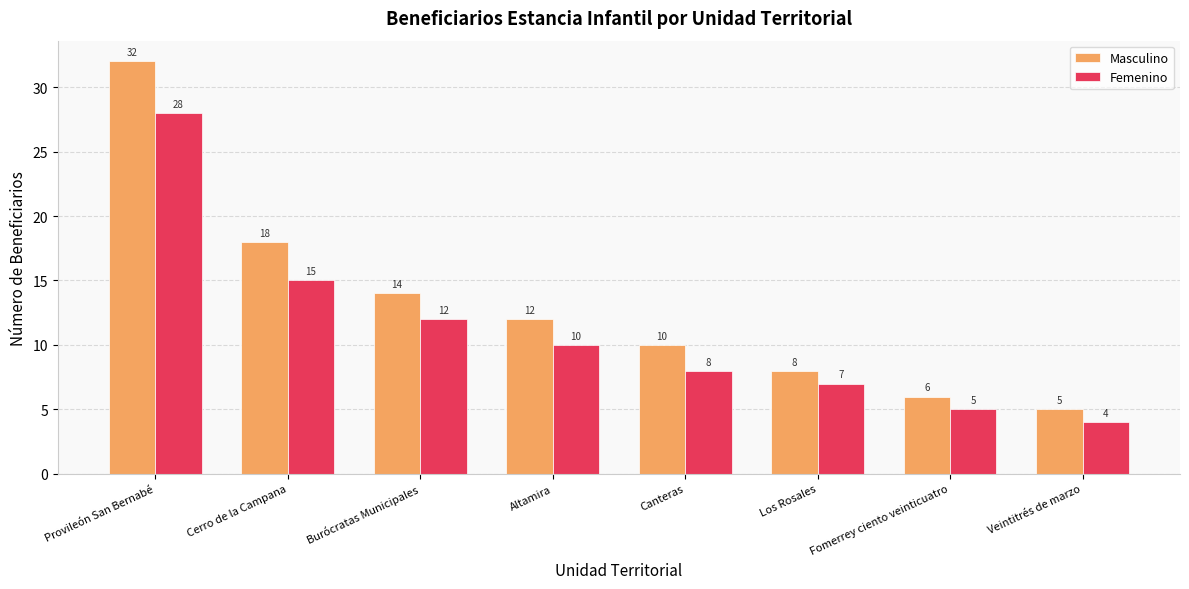

What is the difference between the maximum and minimum values in the Masculino series?

27